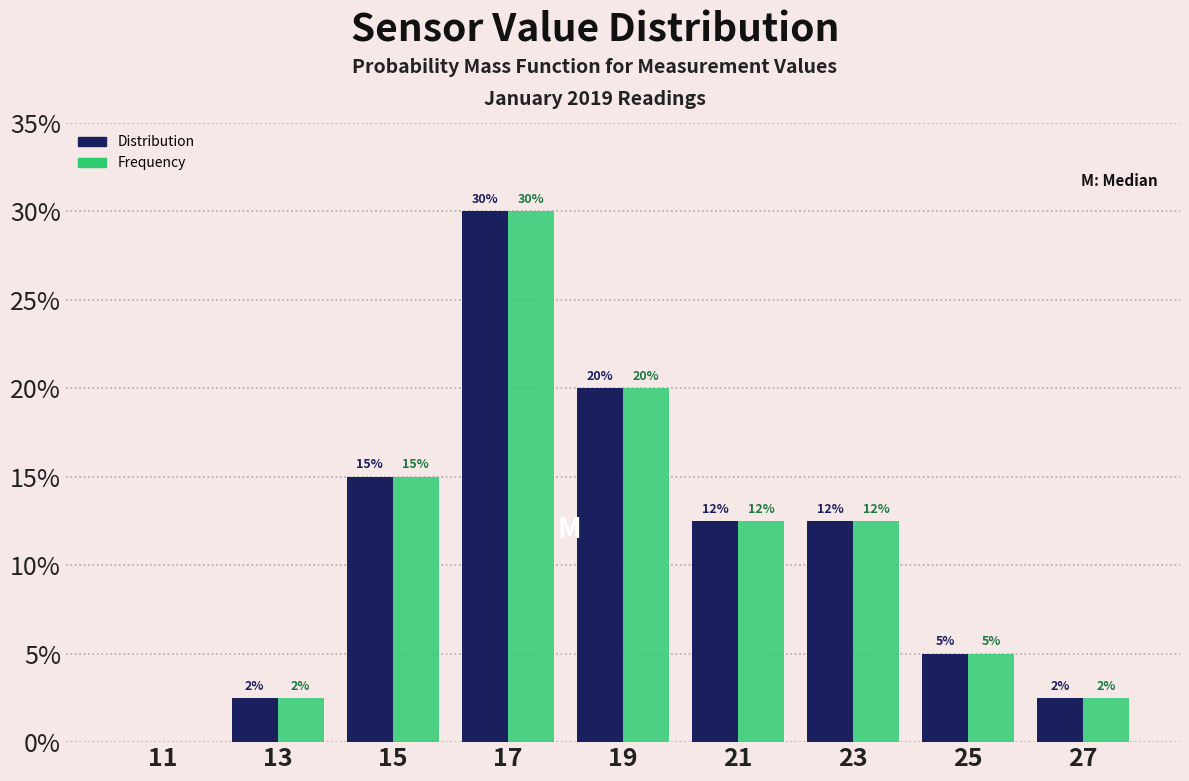

In the Distribution series, which range on the x-axis has the tallest bar?

16 to 18